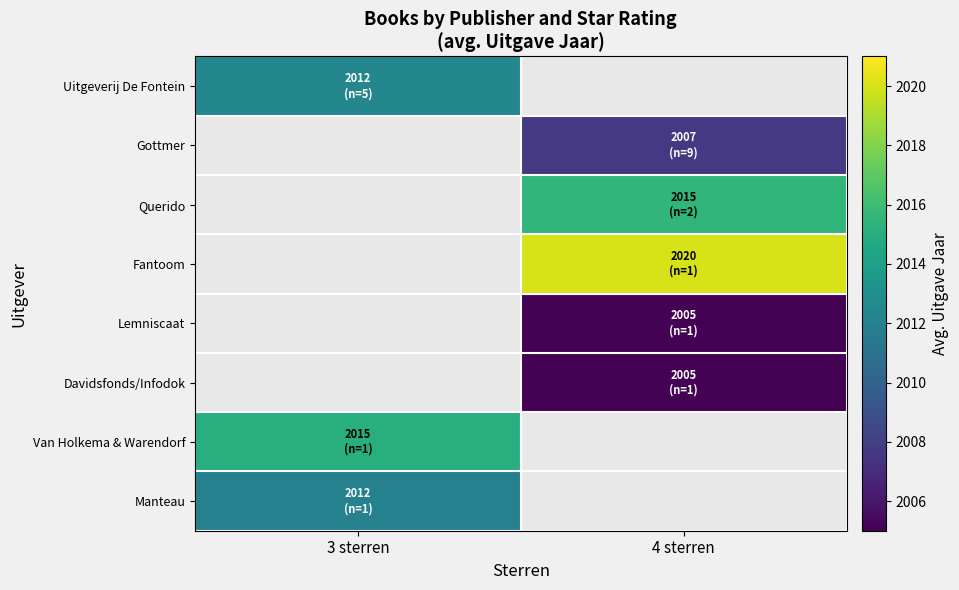

The value of Davidsfonds/Infodok at 4 sterren is 1118.2. True or false?

False